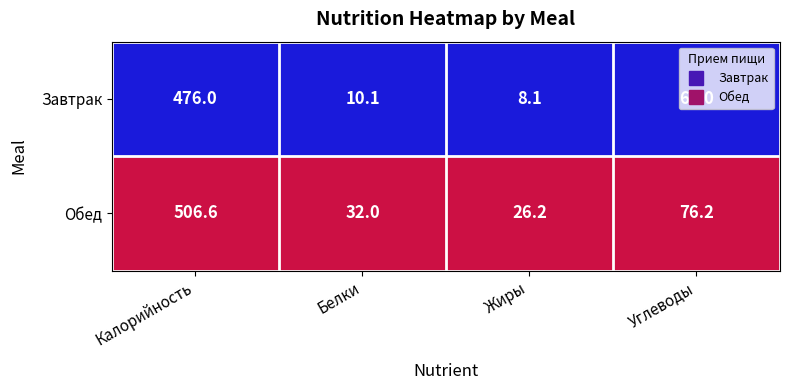

What is the spread (max minus min) of values at Калорийность?

30.6